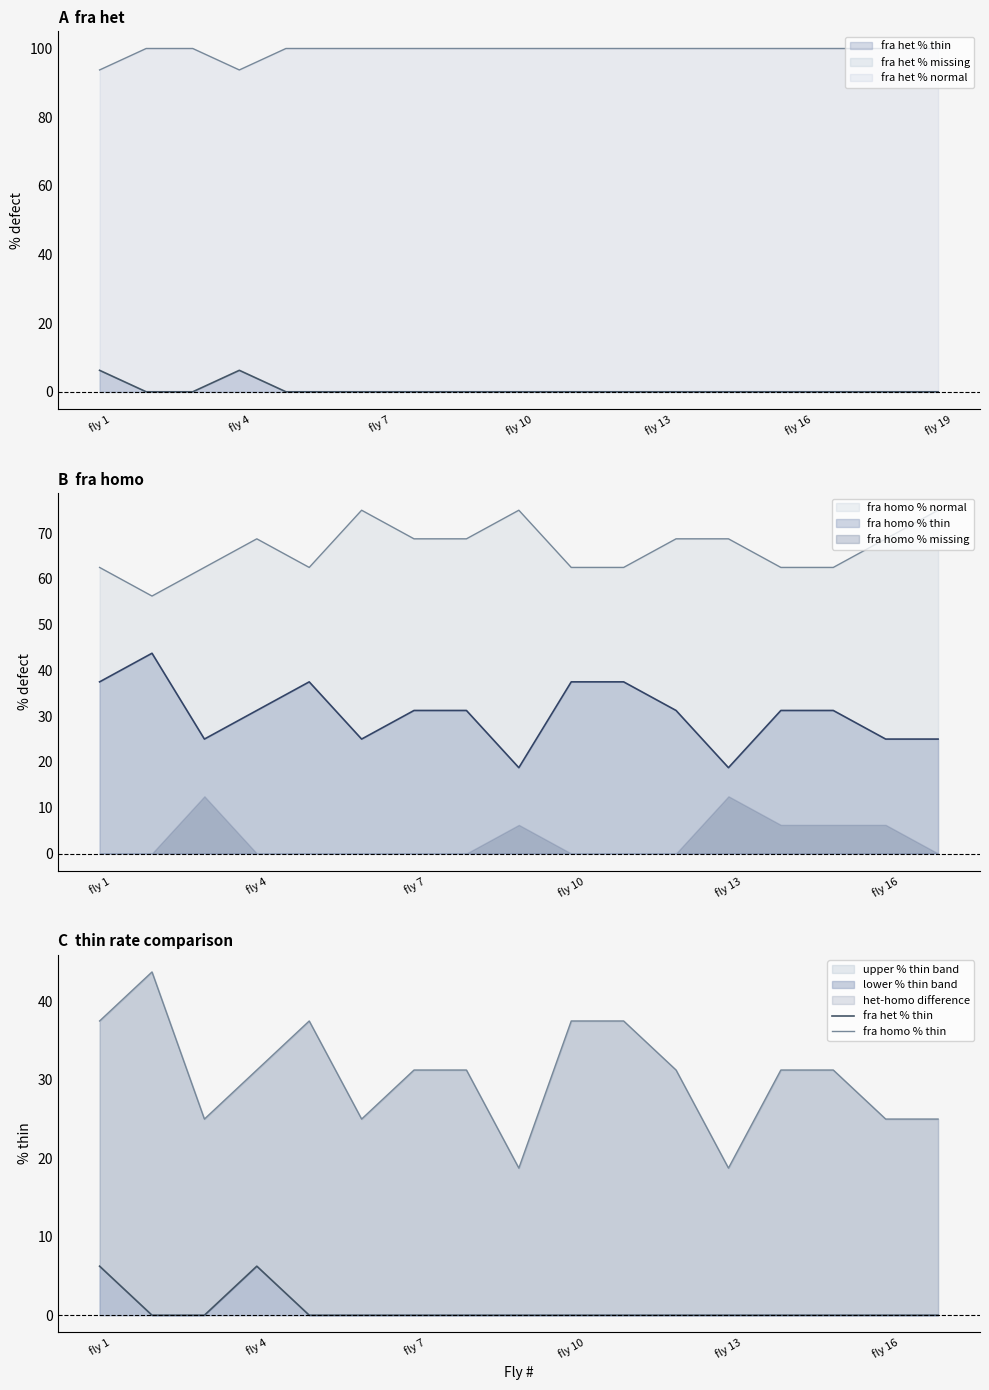

True or false: lower % thin band and upper % thin band intersect in this chart.

False